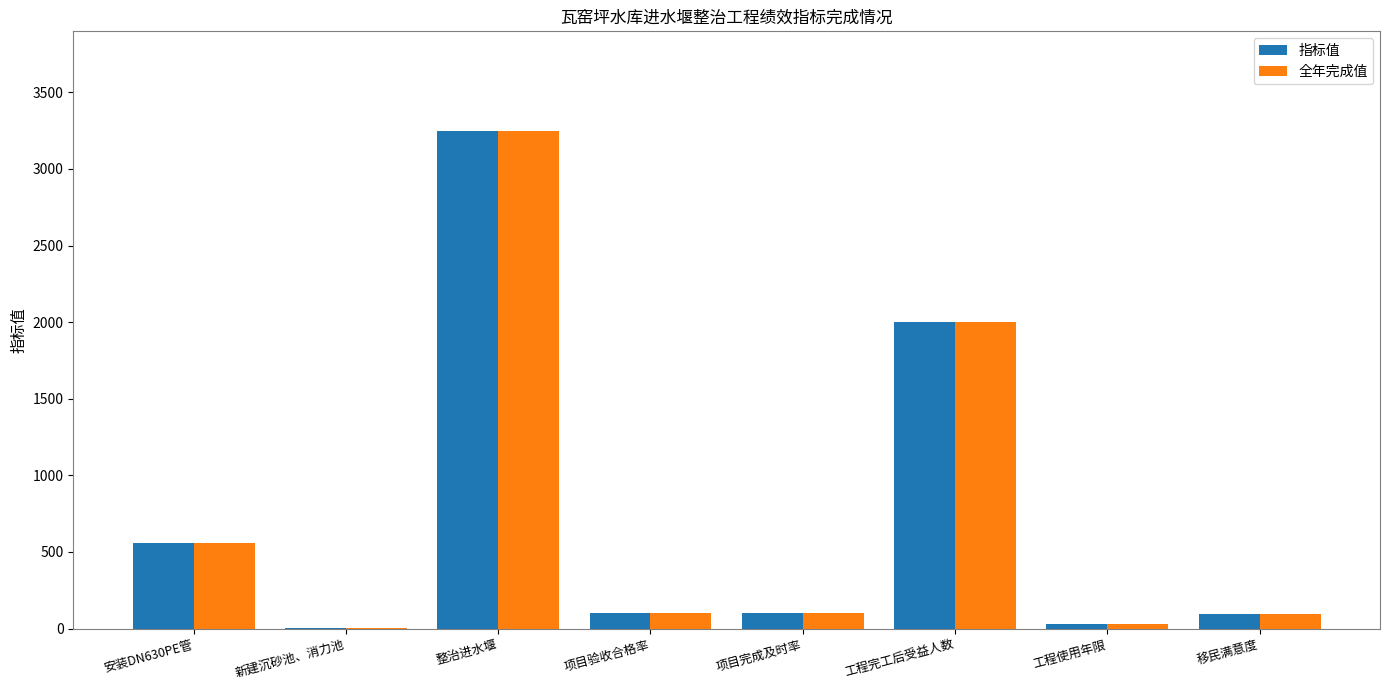

At which label does 全年完成值 first exceed 100?

安装DN630PE管